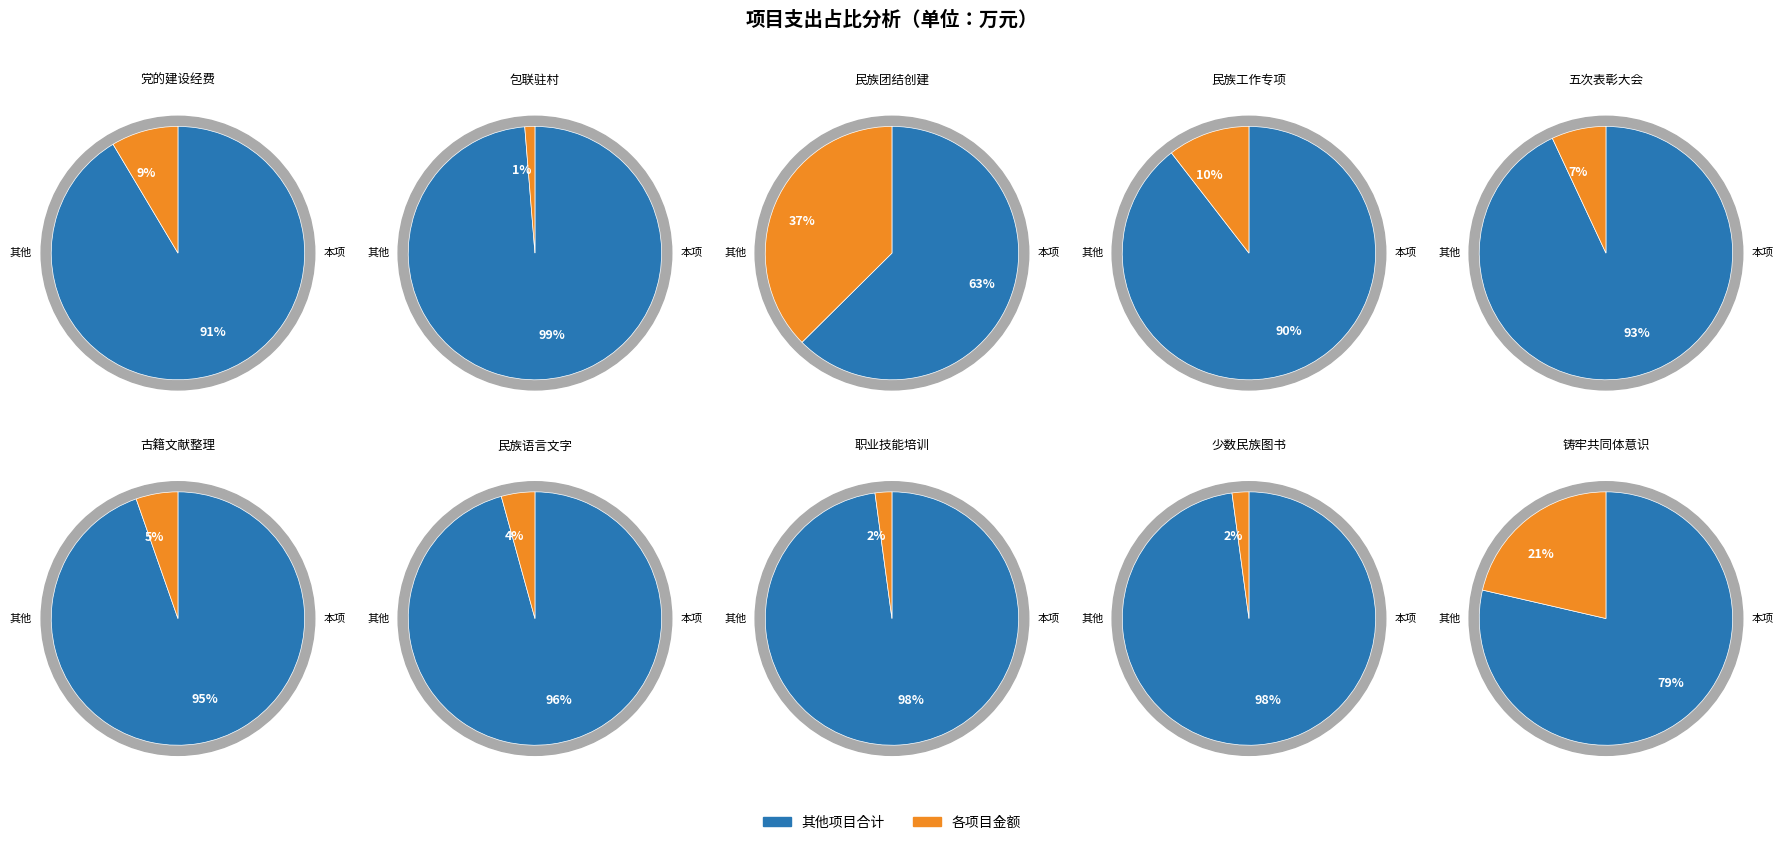

Do 民族语言文字工作经费 and 民族工作专项经费 together represent more than half of the pie?

No